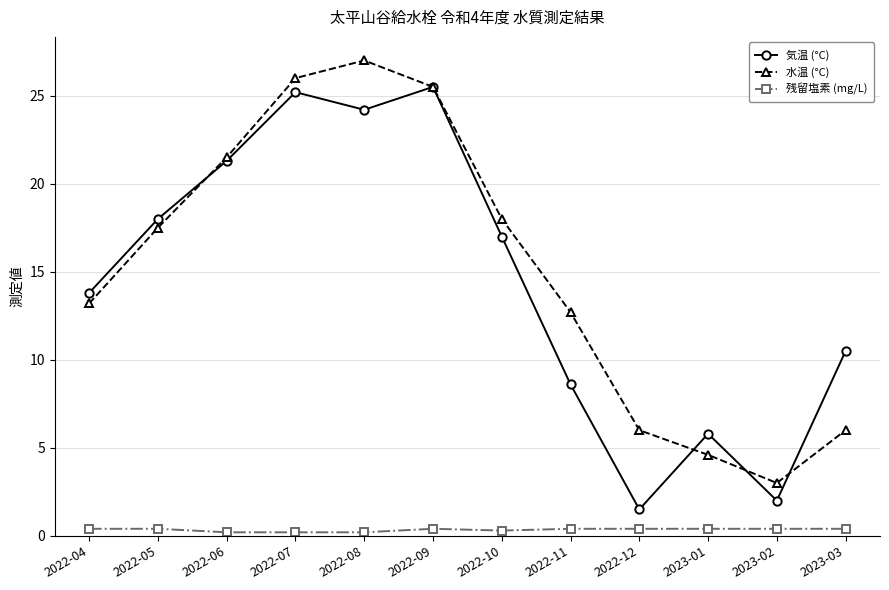

What is the label of the 10th point from the right?

2022-06